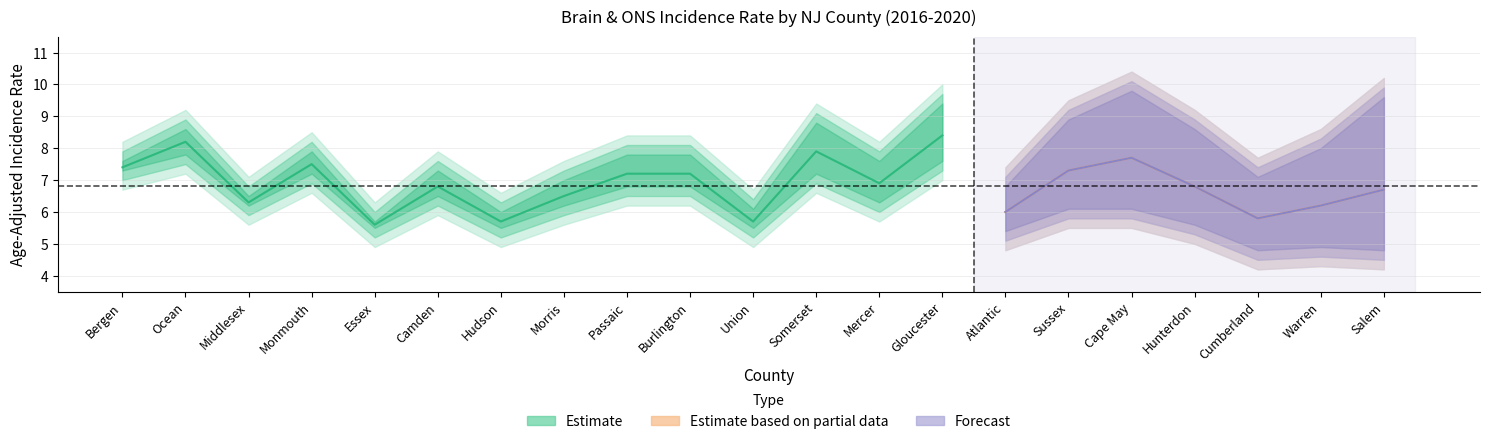

True or false: Rate and Lower_CI cross at least once.

False